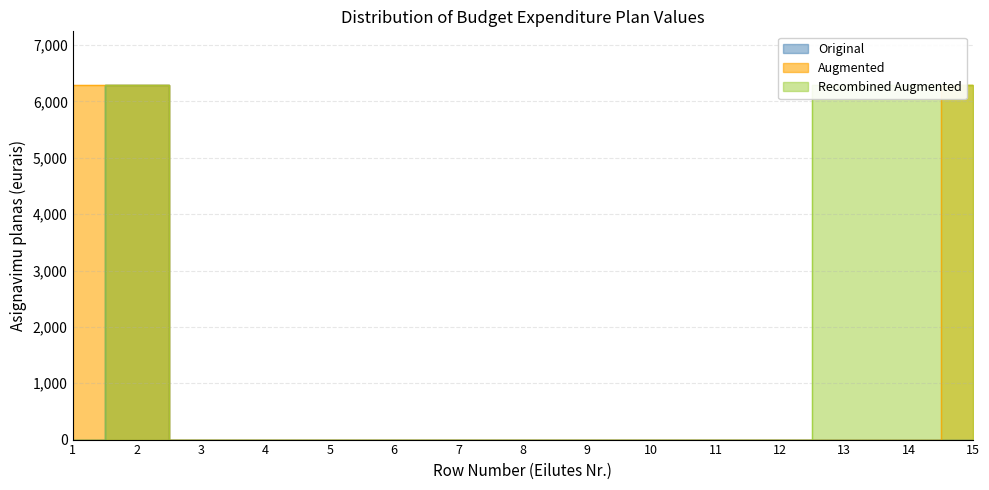

At which category does Recombined Augmented reach its first local peak?

2